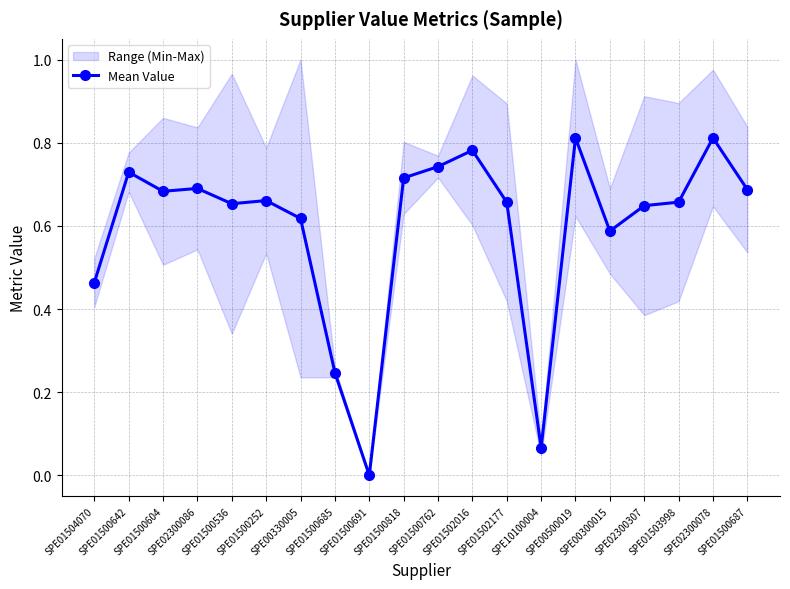

Is it true that the value at SPE02300078 is 0.3?

False